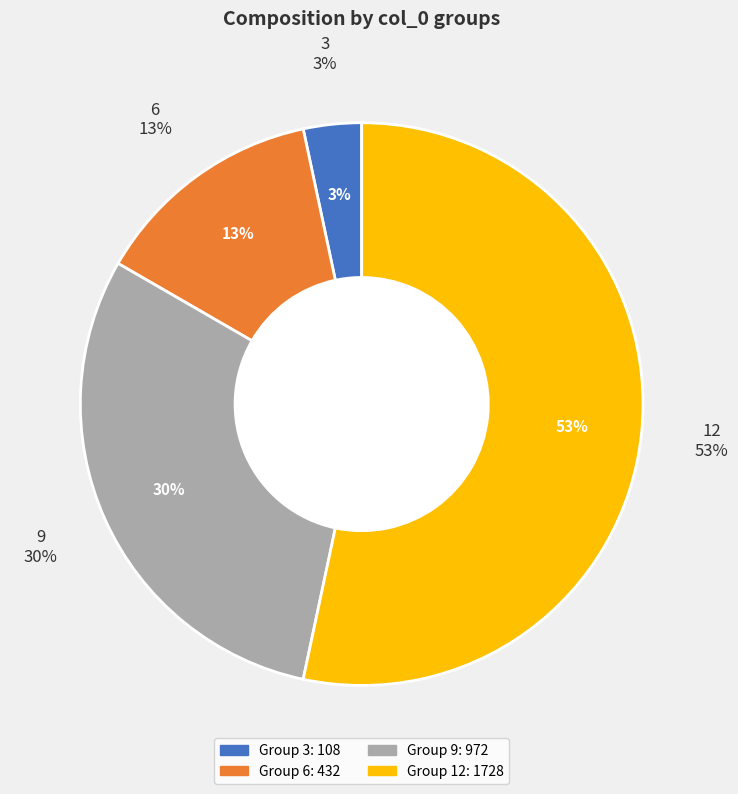

What percentage is the 6 slice, to the nearest percent?

13%